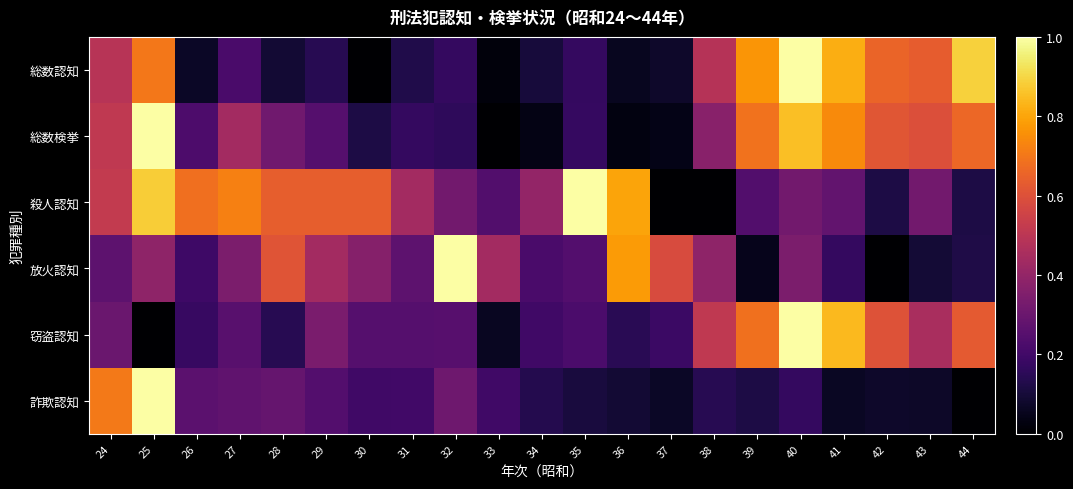

Count the number of categories in the chart.

21